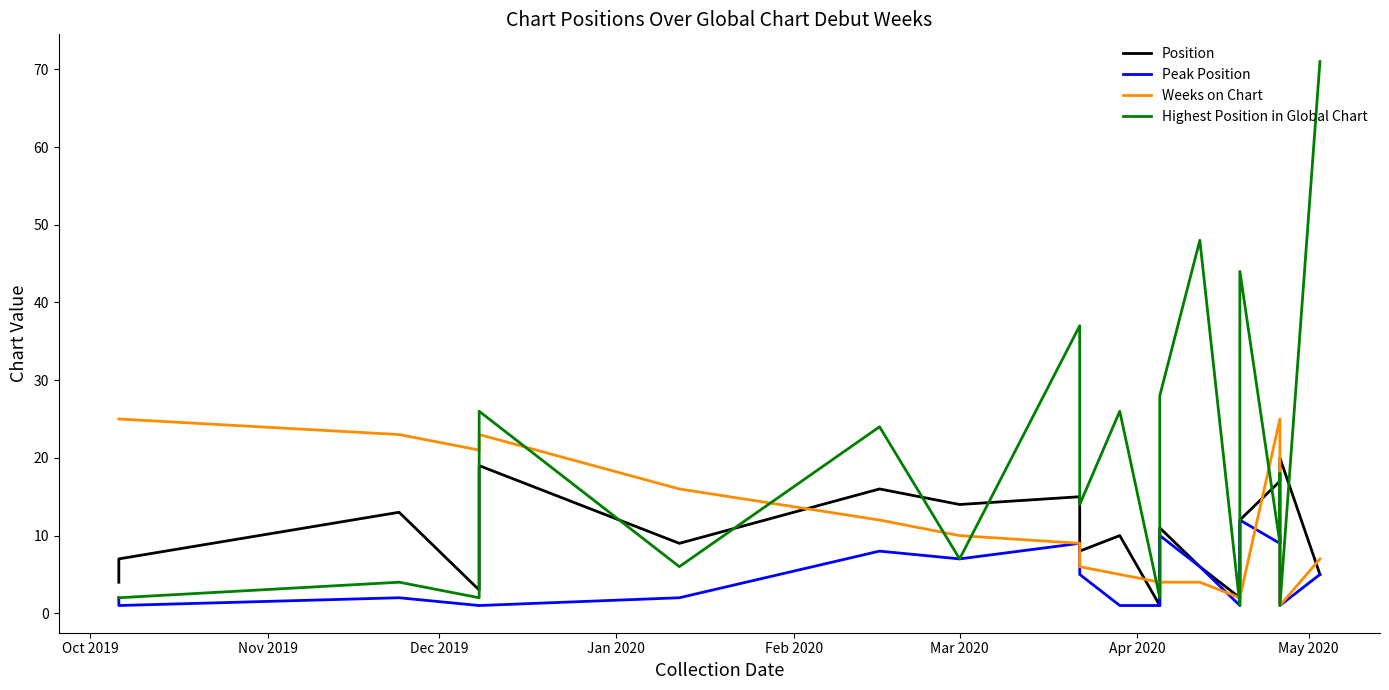

Does the chart have visible grid lines?

No